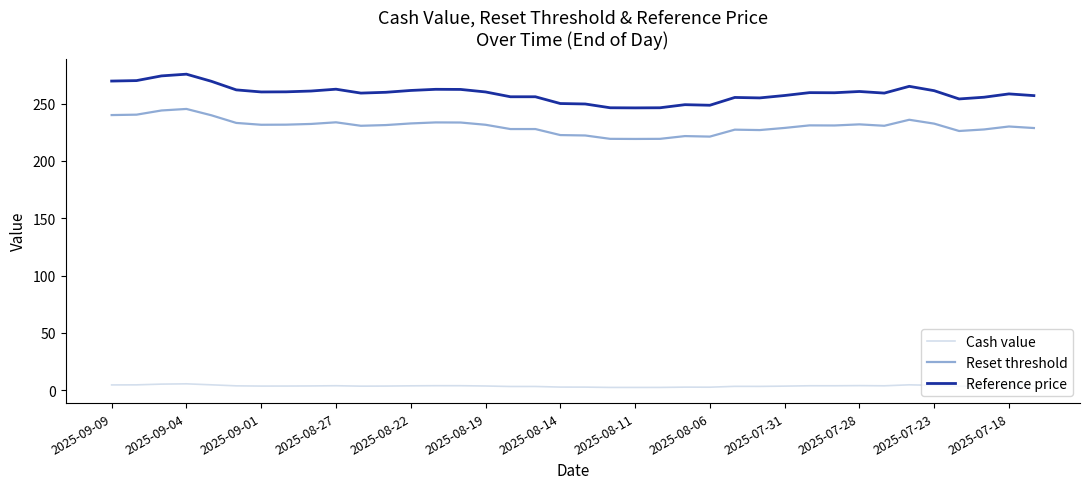

What are all the series names shown in the legend?

Cash value, Reset threshold, Reference price